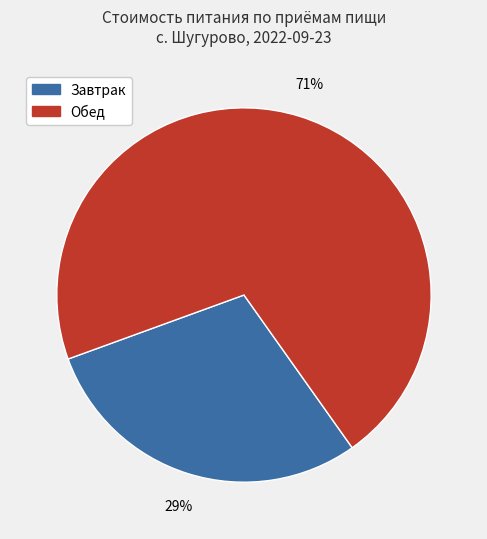

Do Обед and Завтрак together represent more than half of the pie?

Yes